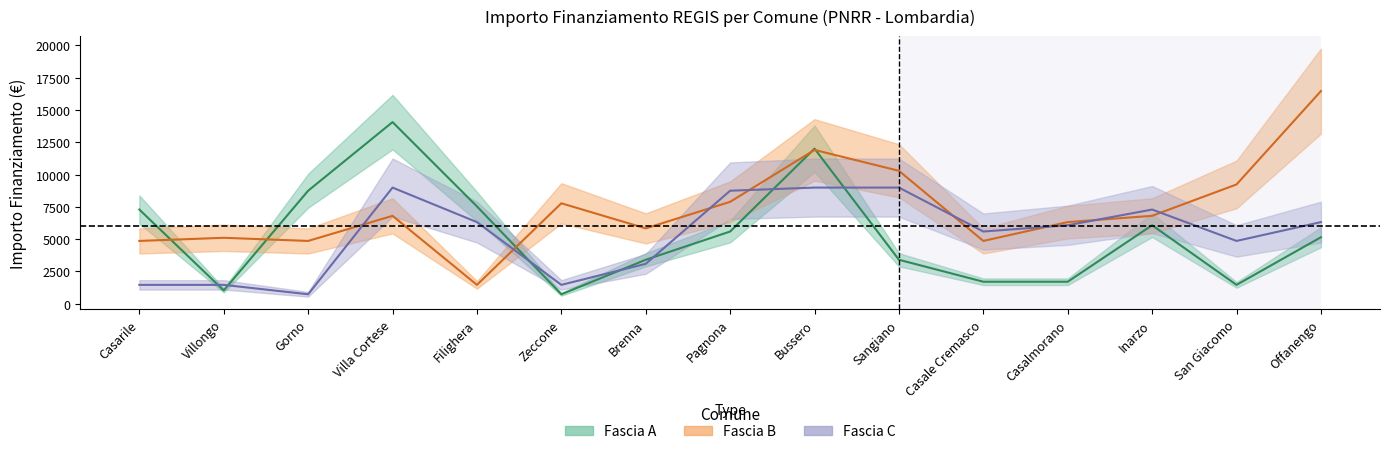

How many data points does each series have?

15